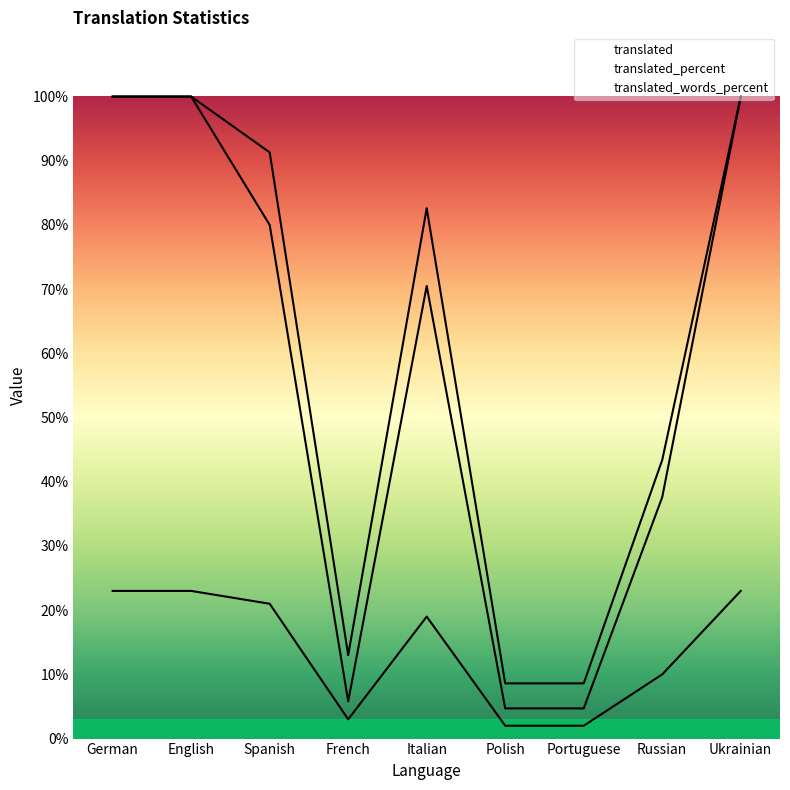

How many values in the translated series exceed 19?

4